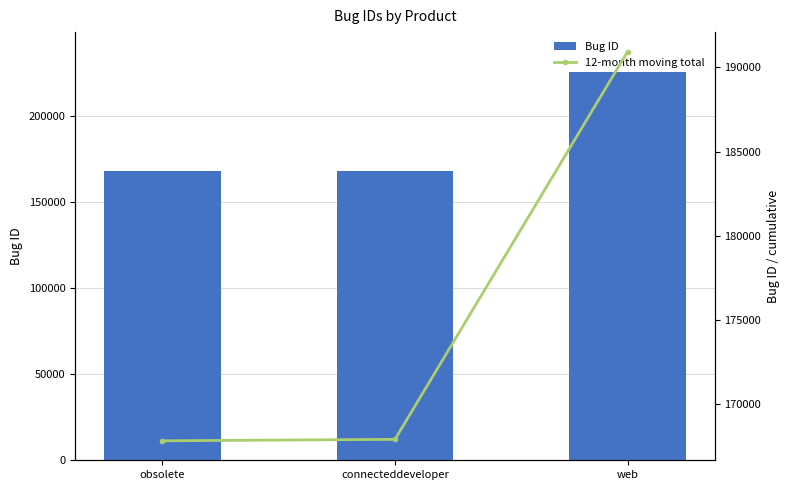

Which series has the largest range (max minus min)?

Bug ID